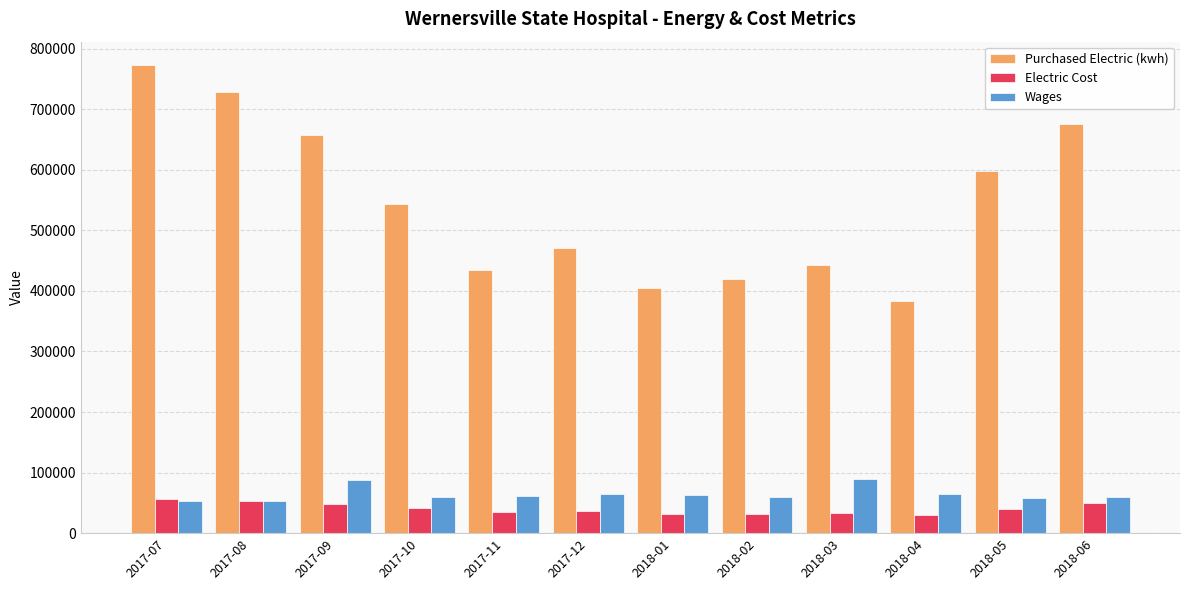

What are all the series names shown in the legend?

Purchased Electric (kwh), Electric Cost, Wages